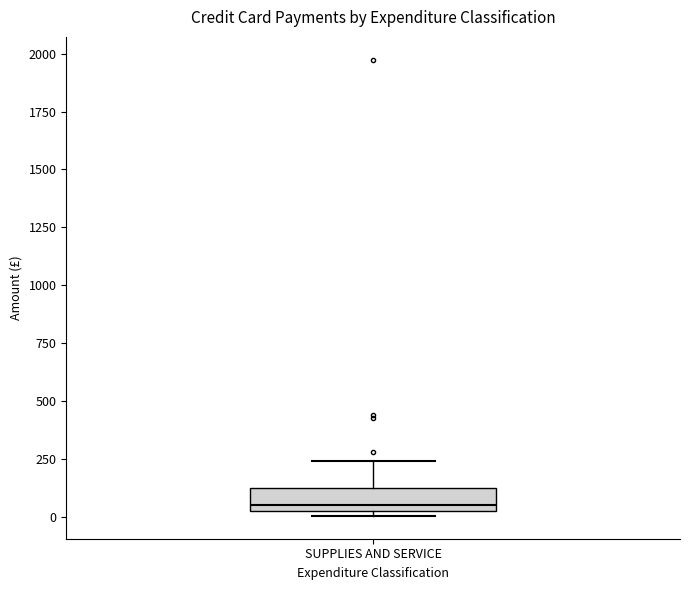

Read this box plot against the y-axis: the position of the median line, the range covered by the box, and the ends of both whiskers. The values are not printed on the chart, so give them approximately, as read against the axis.

median 50, box 0 to 100, whiskers 0 (just below the box's lower edge) to 250